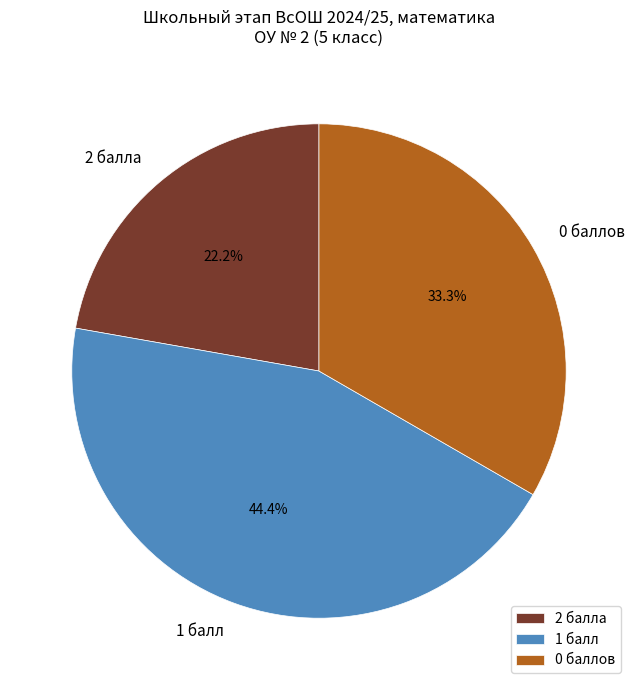

Is 0 баллов the majority of the pie?

No